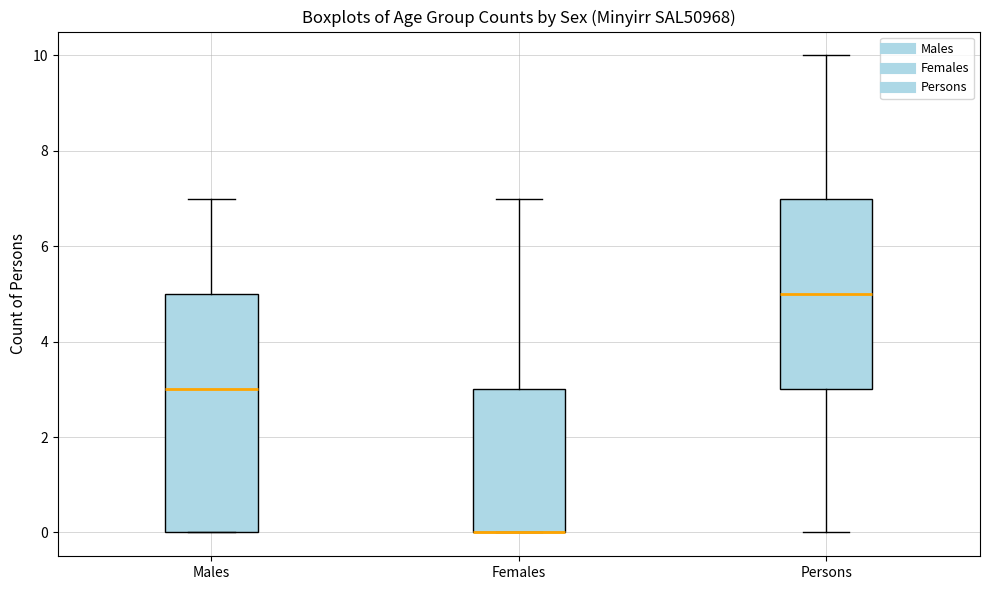

Reading left to right, read every box against the y-axis: the position of its median line, the range the box covers, and the ends of its whiskers. The values are not printed on the chart, so give them approximately, as read against the axis.

Males: median 3, box 0 to 5, whiskers 0 to 7
Females: median 0 (drawn on the box's lower edge), box 0 to 3, whiskers 0 to 7
Persons: median 5, box 3 to 7, whiskers 0 to 10